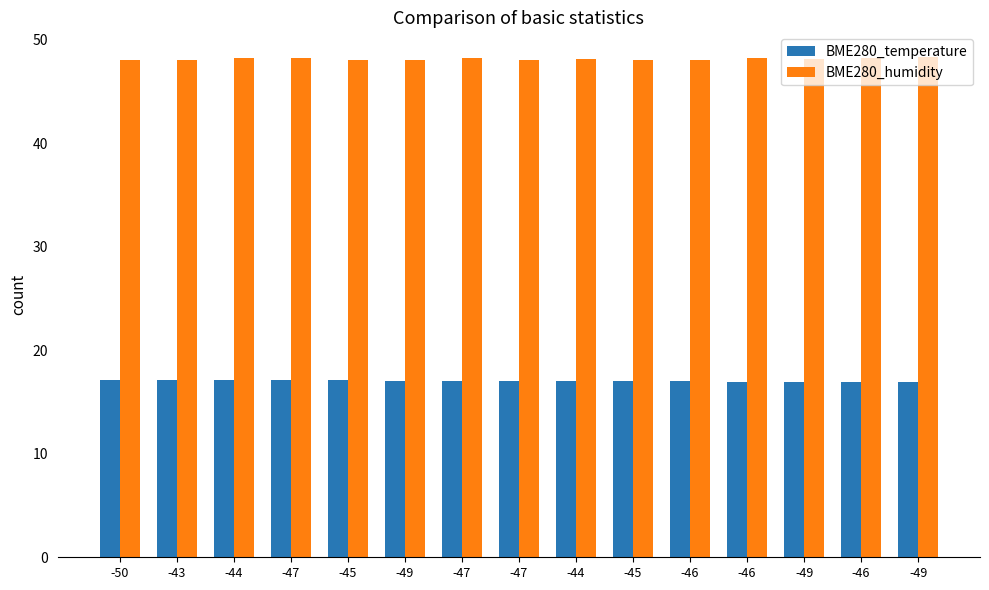

What are all the series names shown in the legend?

BME280_temperature, BME280_humidity